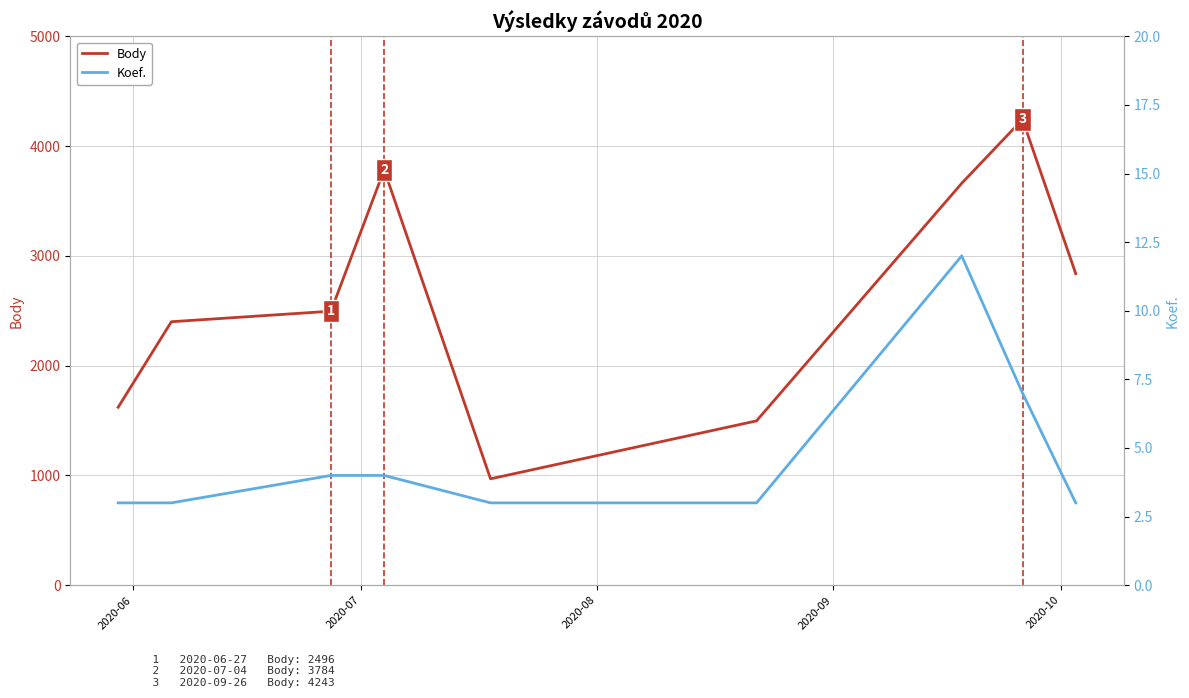

Which series has the largest range (max minus min)?

Body